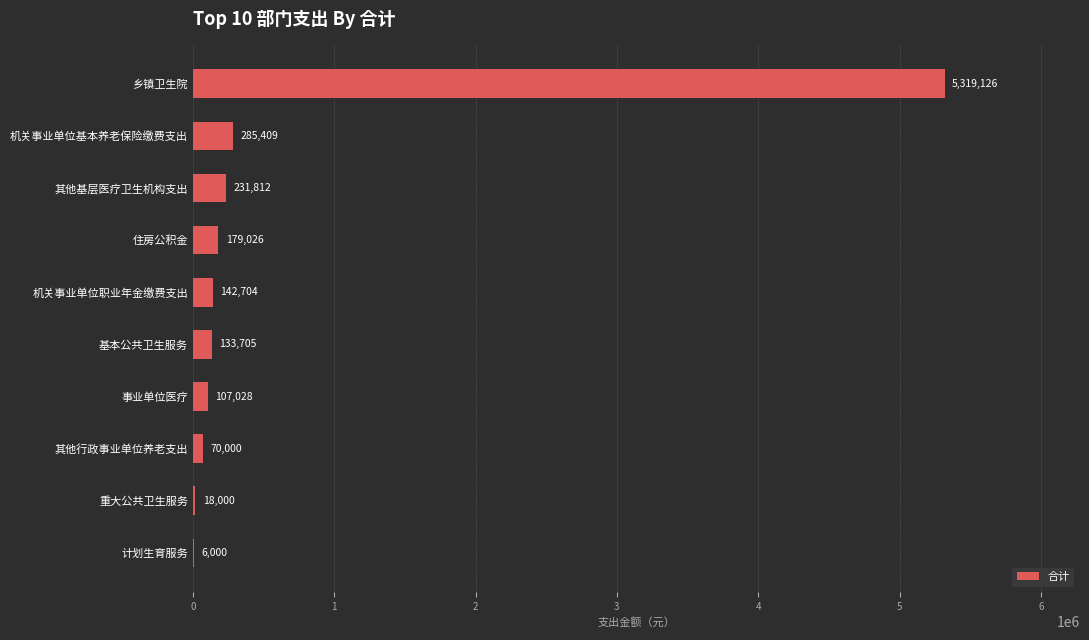

What is the average value?

649281